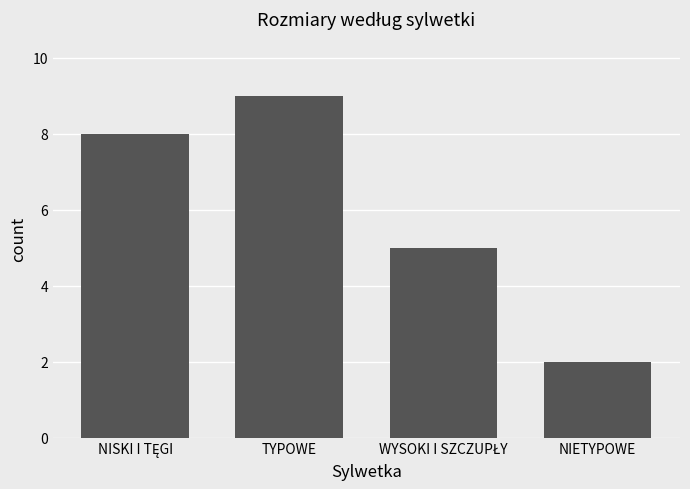

Reading left to right, what are all the values shown in this chart?

8	9	5	2